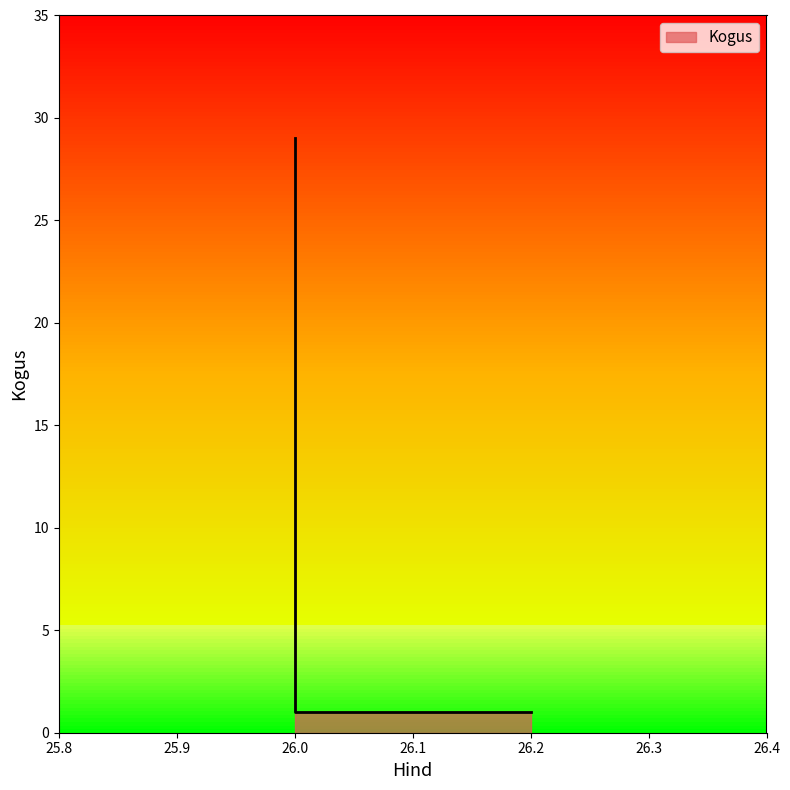

The chart shows a value of 29 at 26.0. True or false?

True